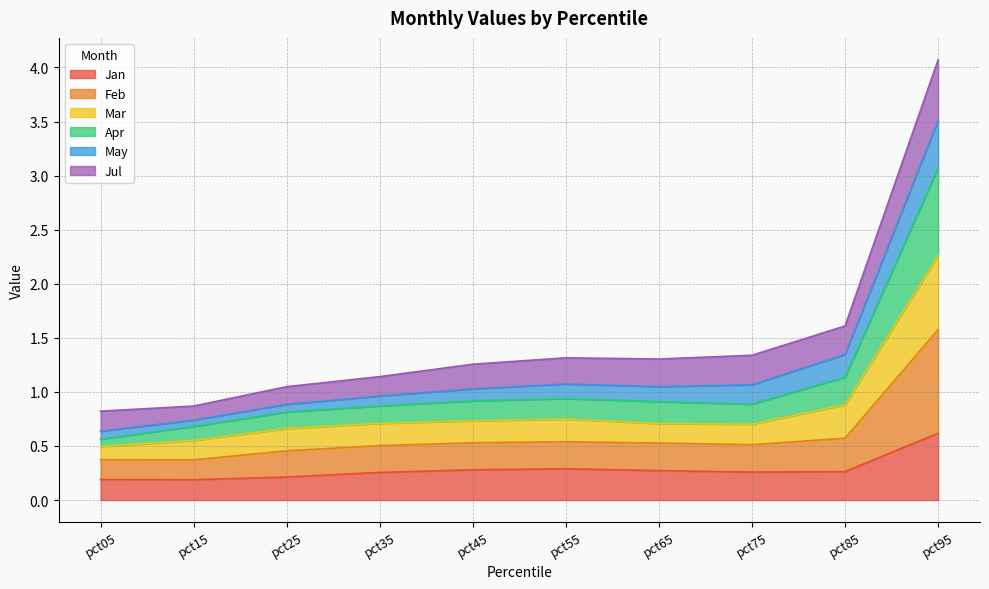

How many lines are shown in the chart?

6